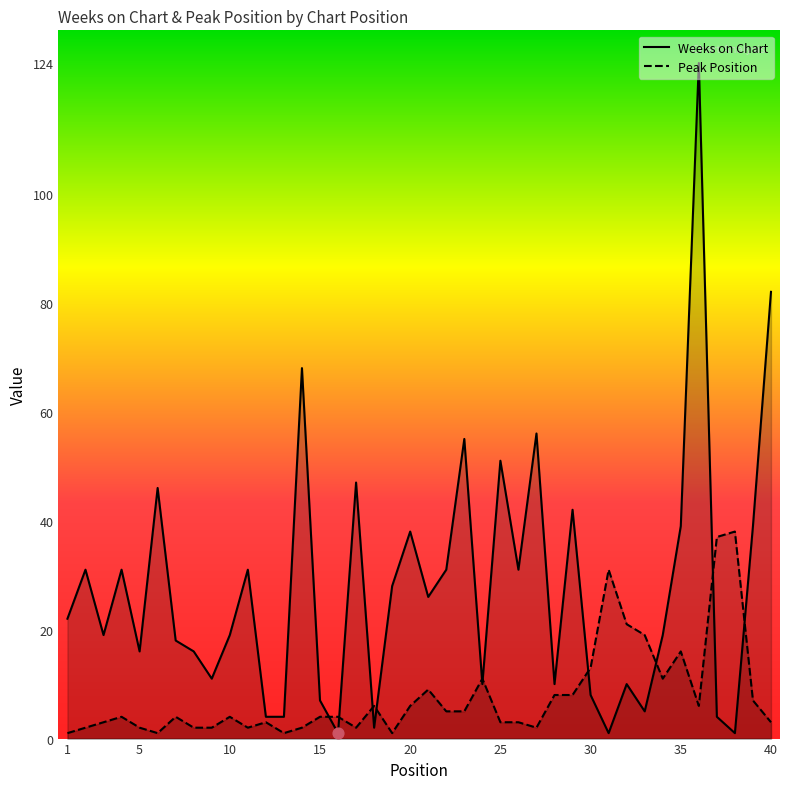

At how many categories does at least one series exceed 59?

3